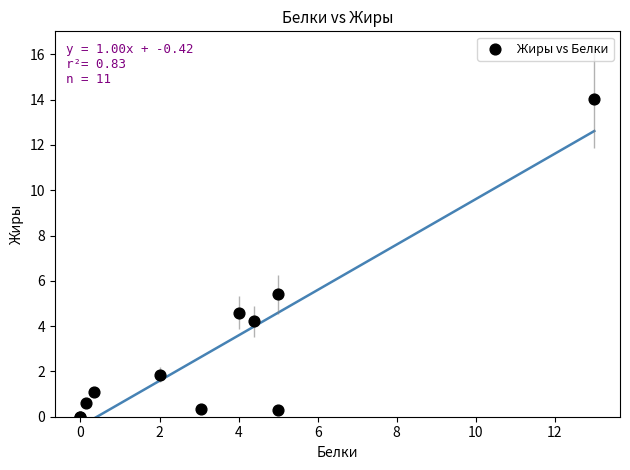

What Y value in the scatter plot is closest to 7?

5.4